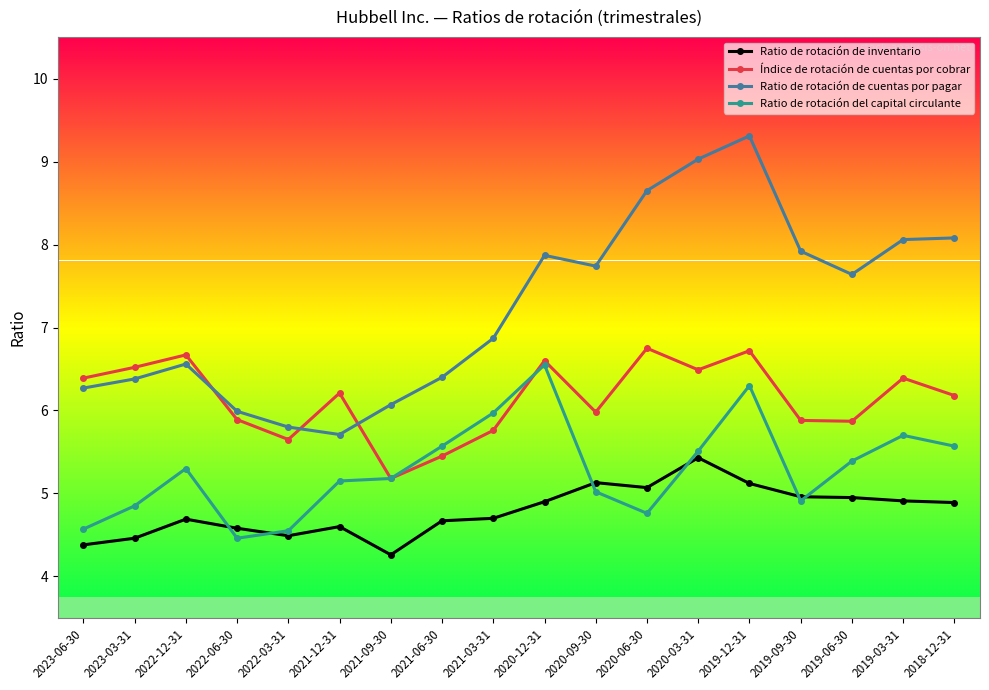

True or false: Ratio de rotación de cuentas por pagar has more than 0 points higher than both neighbors.

True